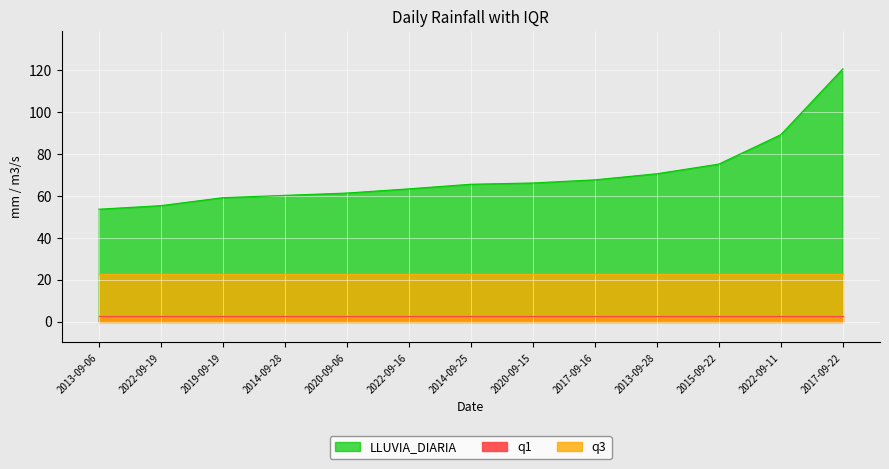

What is the label of the 8th point from the left?

2020-09-15